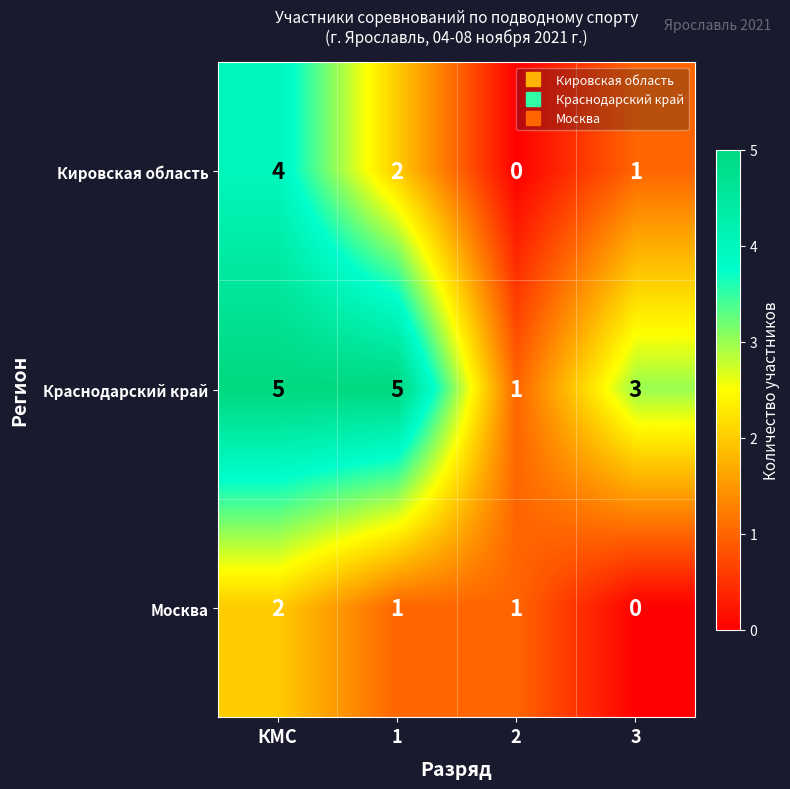

Where is Краснодарский край nearest to the value 3?

3